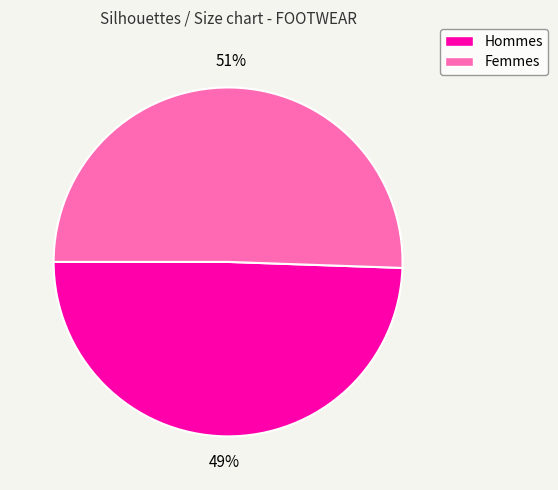

To the nearest percent, what portion does Femmes represent?

51%